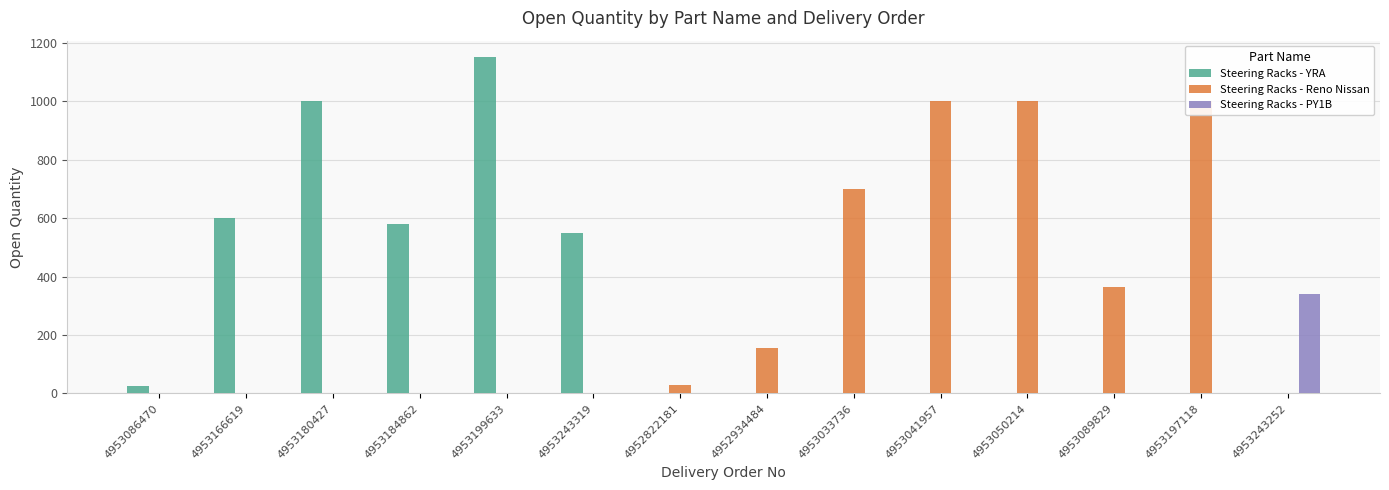

The Steering Racks - PY1B series shows -227 at 4953180427. True or false?

False